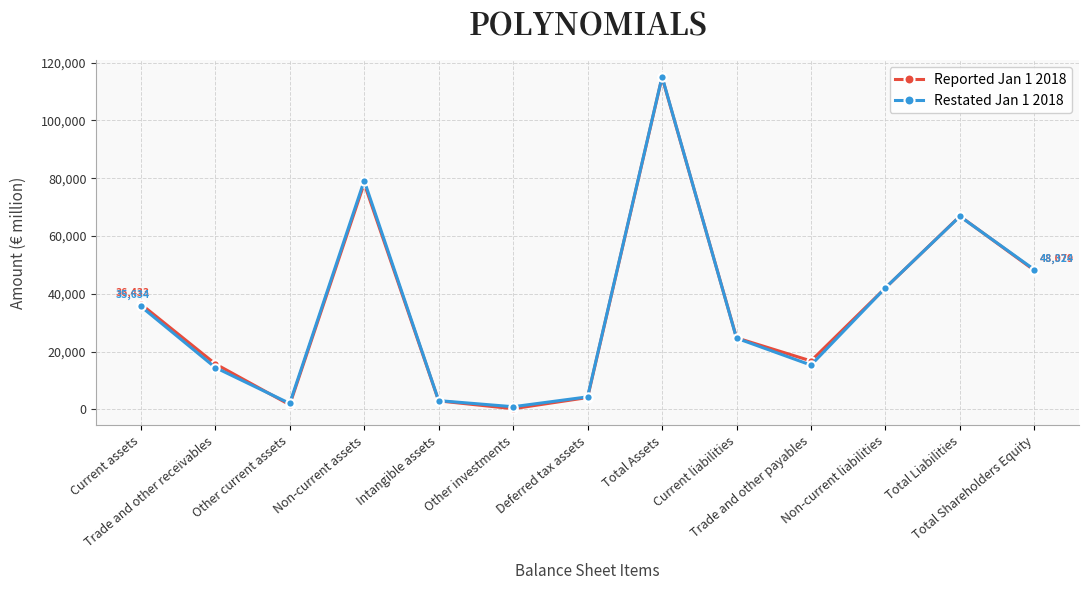

Is this an area chart (filled region under the line)?

No